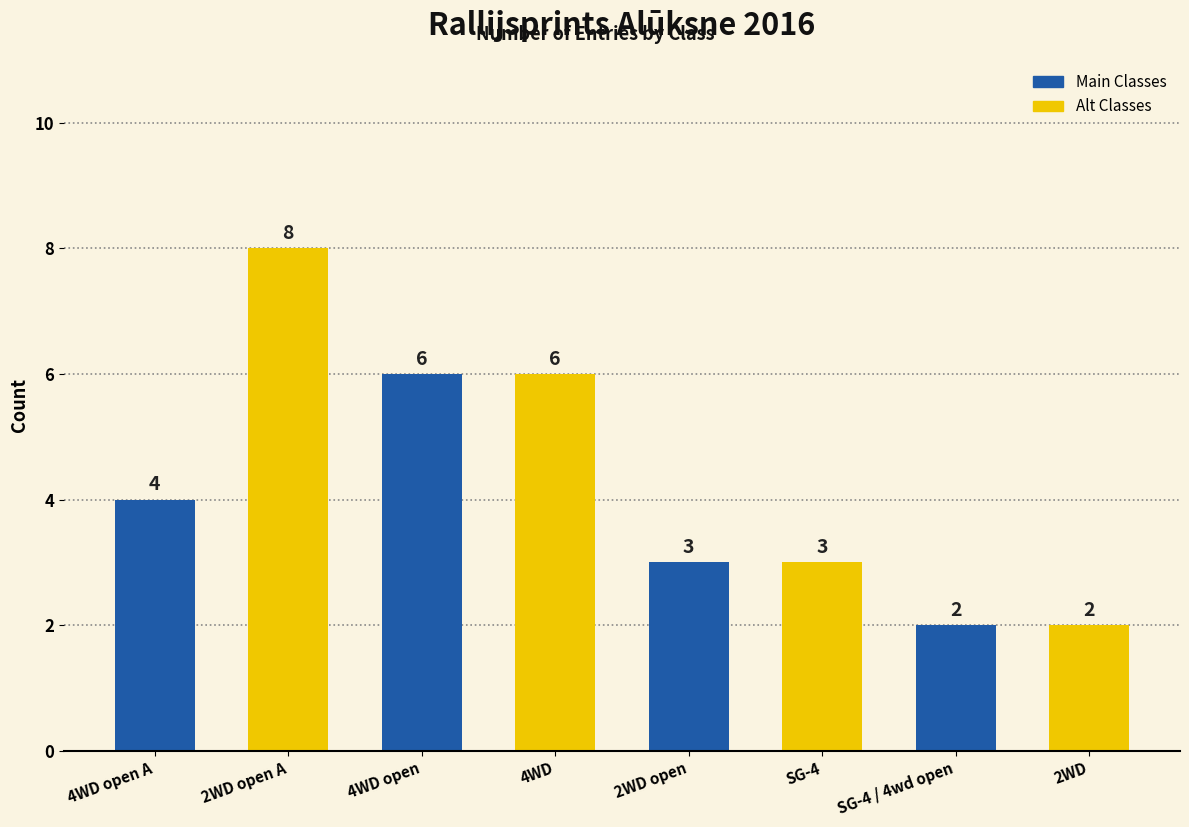

What is the sum of the values at 4WD open A and SG-4?

7